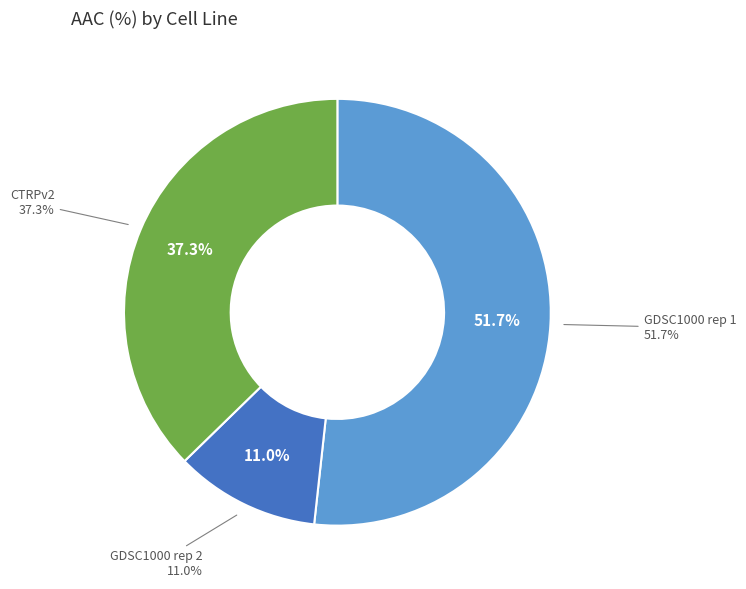

Is there any slice that represents more than half of the pie?

Yes